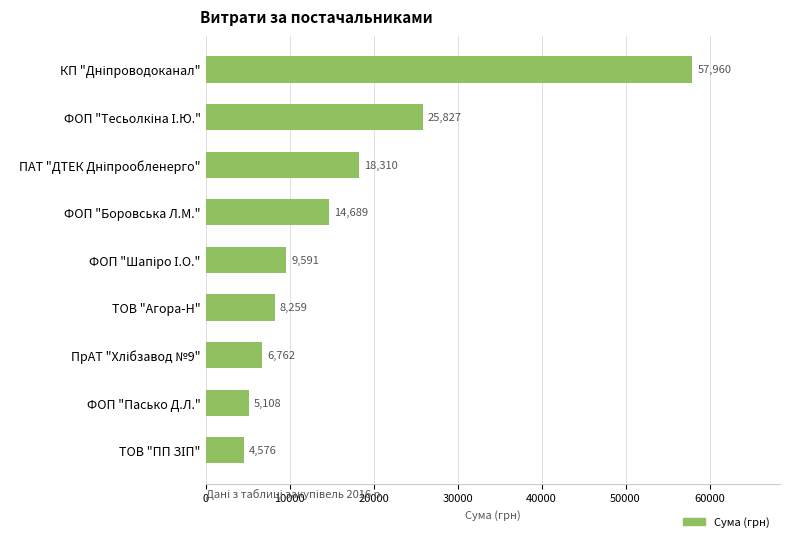

What is the greatest value displayed?

57960.3